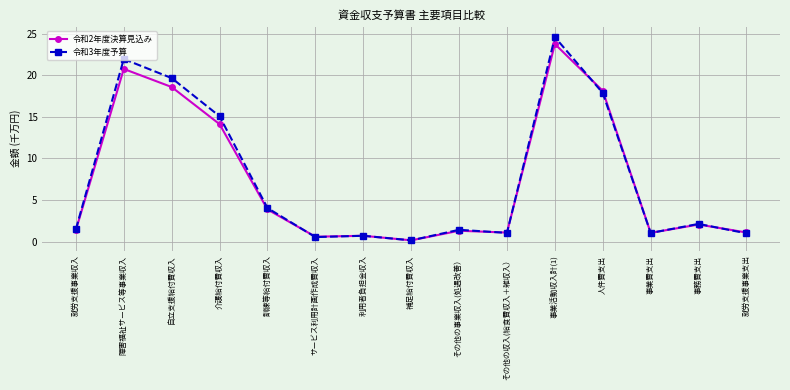

What is the sum of the 令和3年度予算 values at 事業費支出 and 事務費支出?

3.2